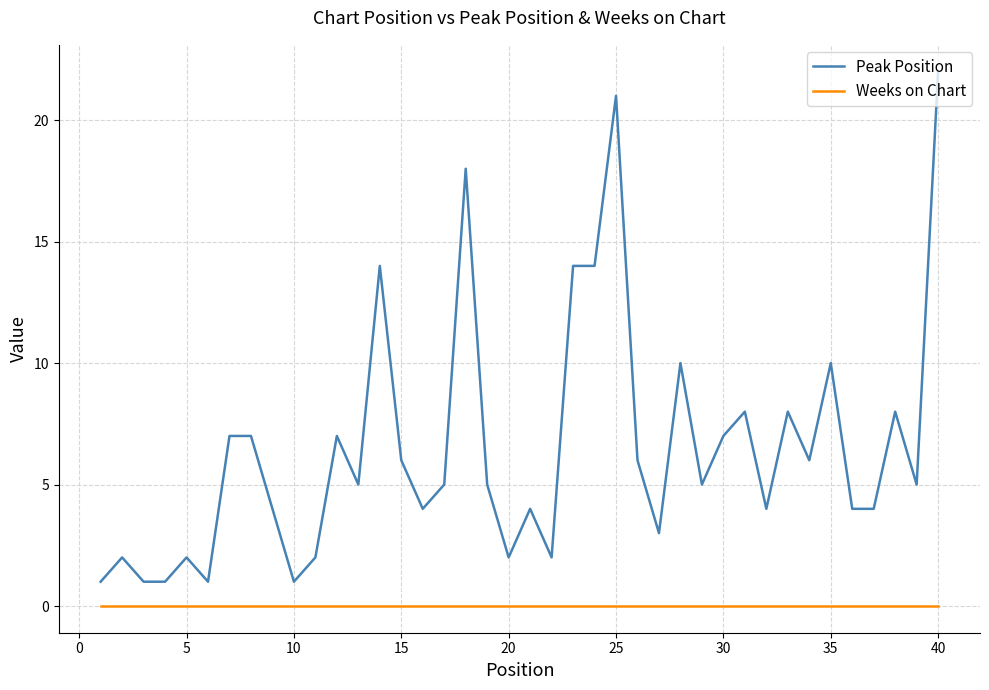

Reading right to left, list all the values displayed in this chart.

Peak Position: 22	5	8	4	4	10	6	8	4	8	7	5	10	3	6	21	14	14	2	4	2	5	18	5	4	6	14	5	7	2	1	4	7	7	1	2	1	1	2	1
Weeks on Chart: 0	0	0	0	0	0	0	0	0	0	0	0	0	0	0	0	0	0	0	0	0	0	0	0	0	0	0	0	0	0	0	0	0	0	0	0	0	0	0	0